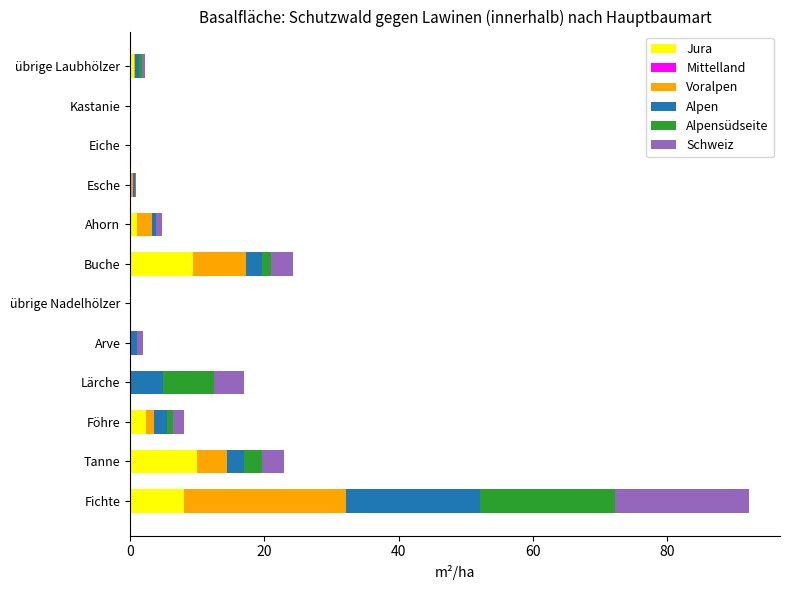

The value of Jura at Lärche is 0.0. True or false?

True